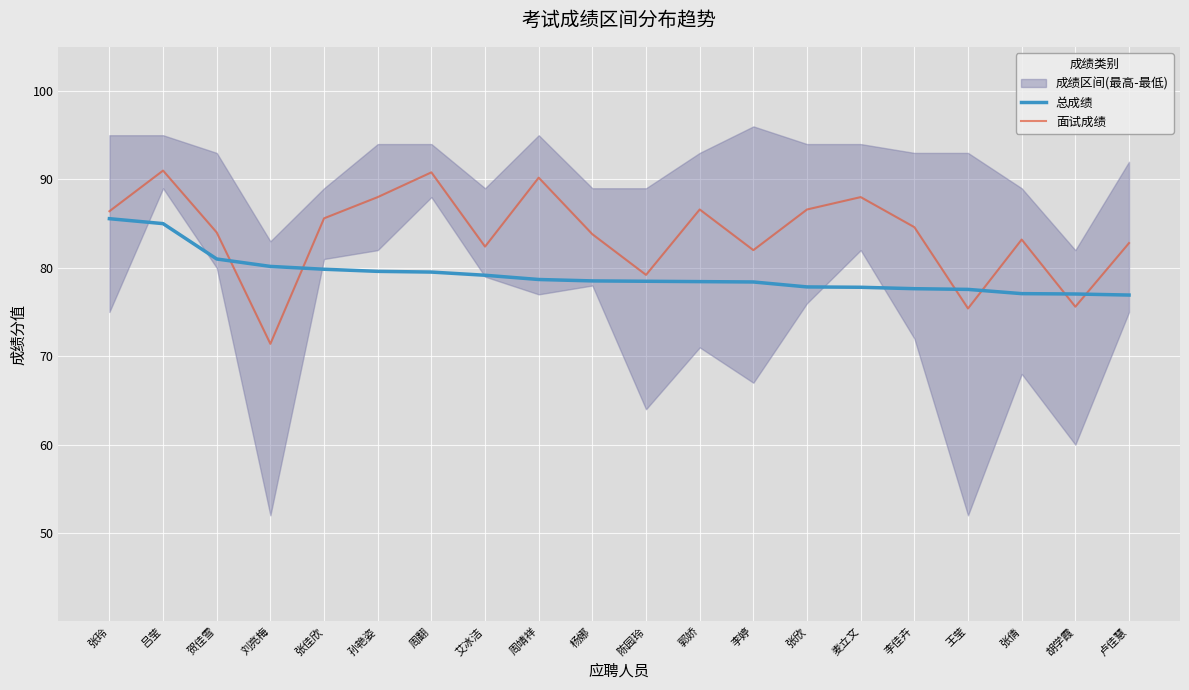

At which category does the chart reach its minimum across all series?

刘亮梅